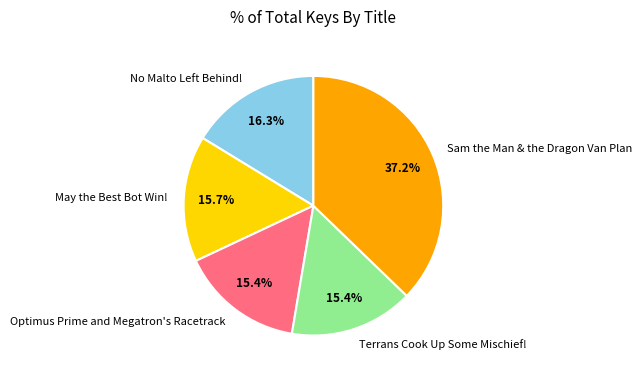

To the nearest percent, what is the combined percentage of Sam the Man & the Dragon Van Plan and Optimus Prime and Megatron's Racetrack?

53%